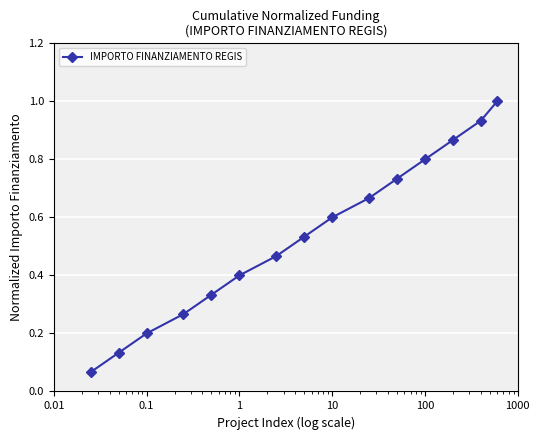

What is the sum of all values?

8.0